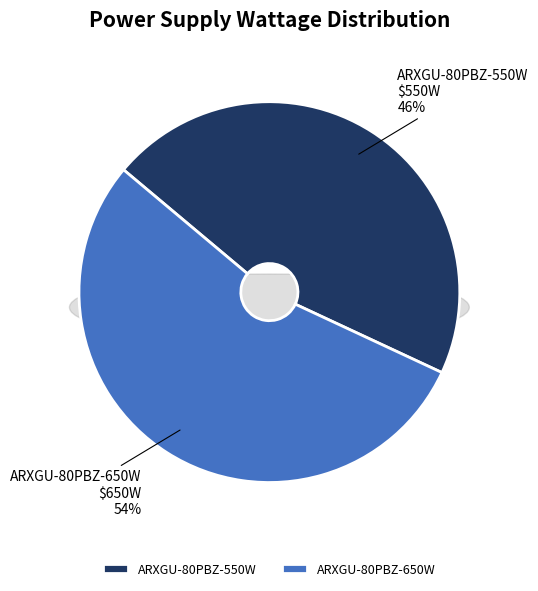

How many slices are in this pie chart?

2